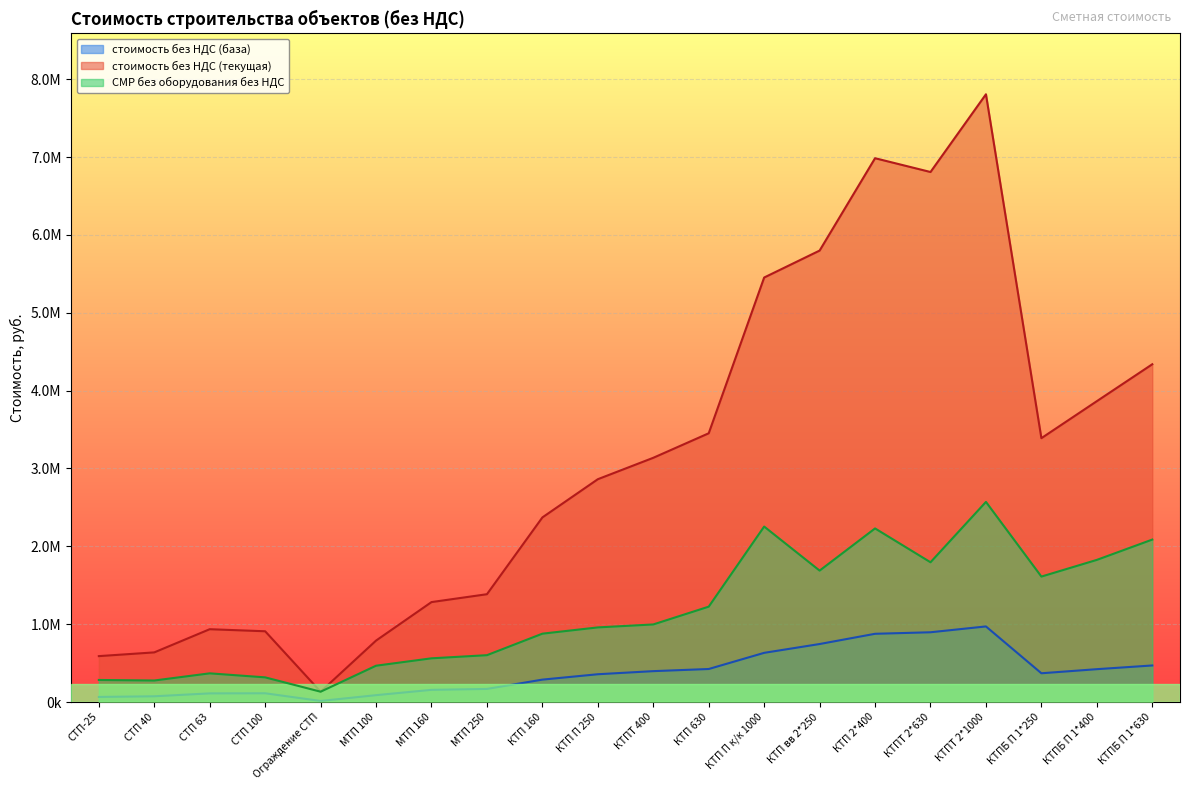

What is the sum of all стоимость без НДС (текущая) values?

62936500.4